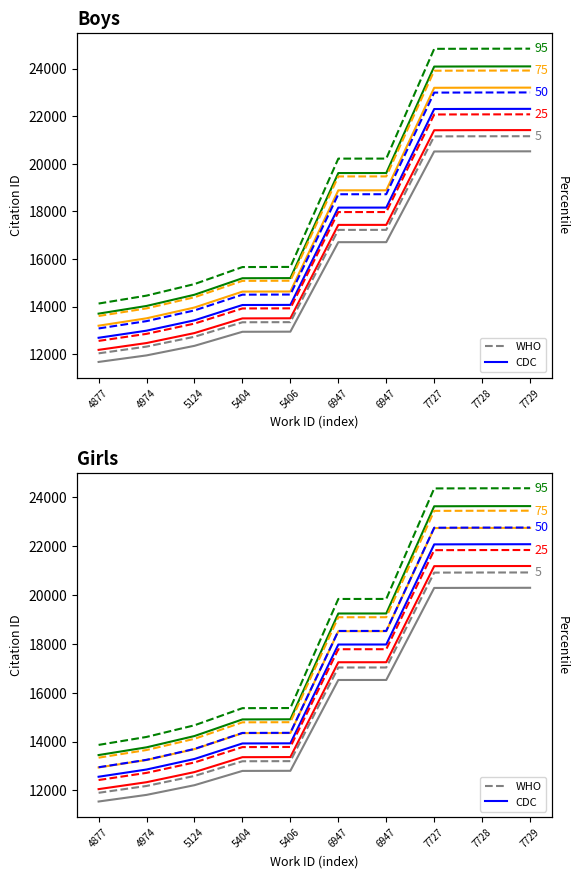

At how many categories does at least one series exceed 12034?

10